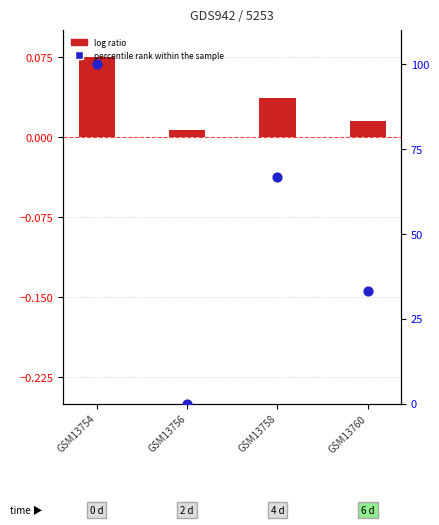

Which series has the largest Y range (max minus min)?

percentile rank within the sample